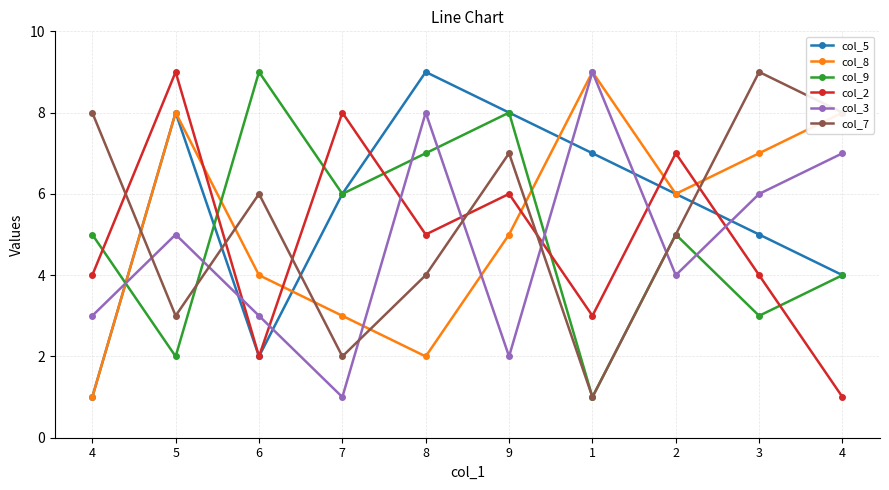

What is the difference between the second highest and second lowest values in the col_3 series?

6